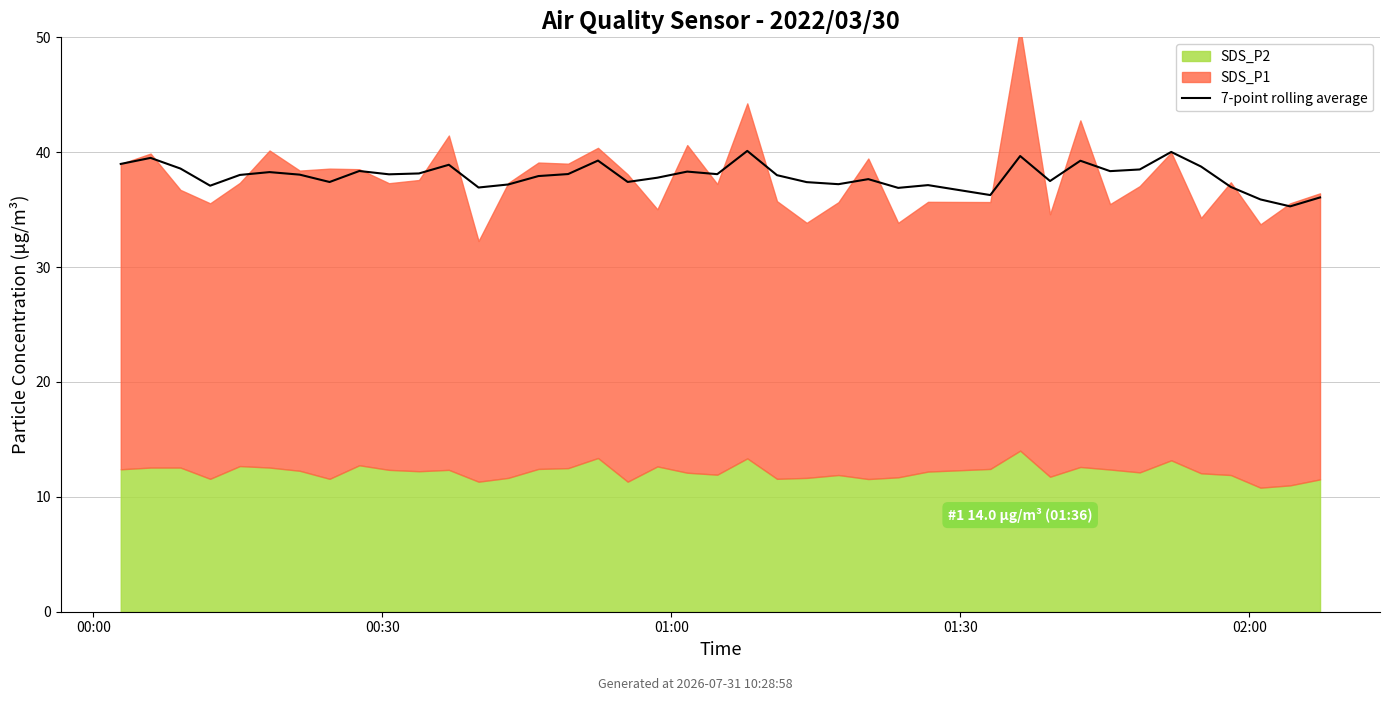

What is the difference between the maximum and second lowest values?

4.2